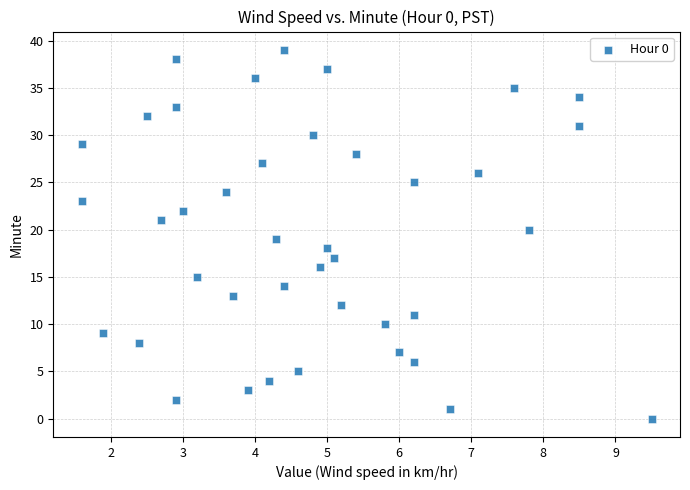

What is the range of Y values (max minus min)?

39